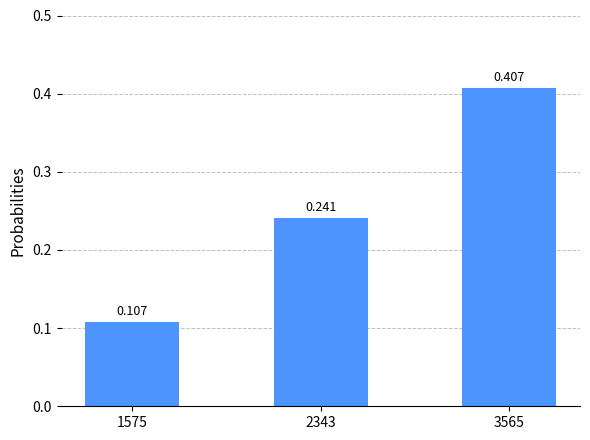

What is the minimum value shown in the chart?

0.1